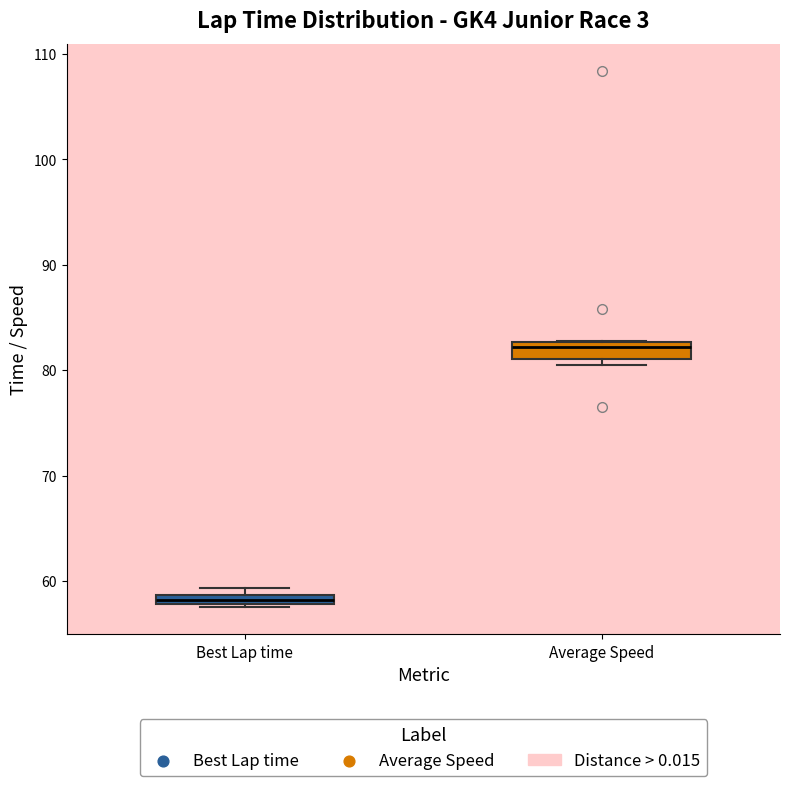

Which box has the lowest median line?

Best Lap time